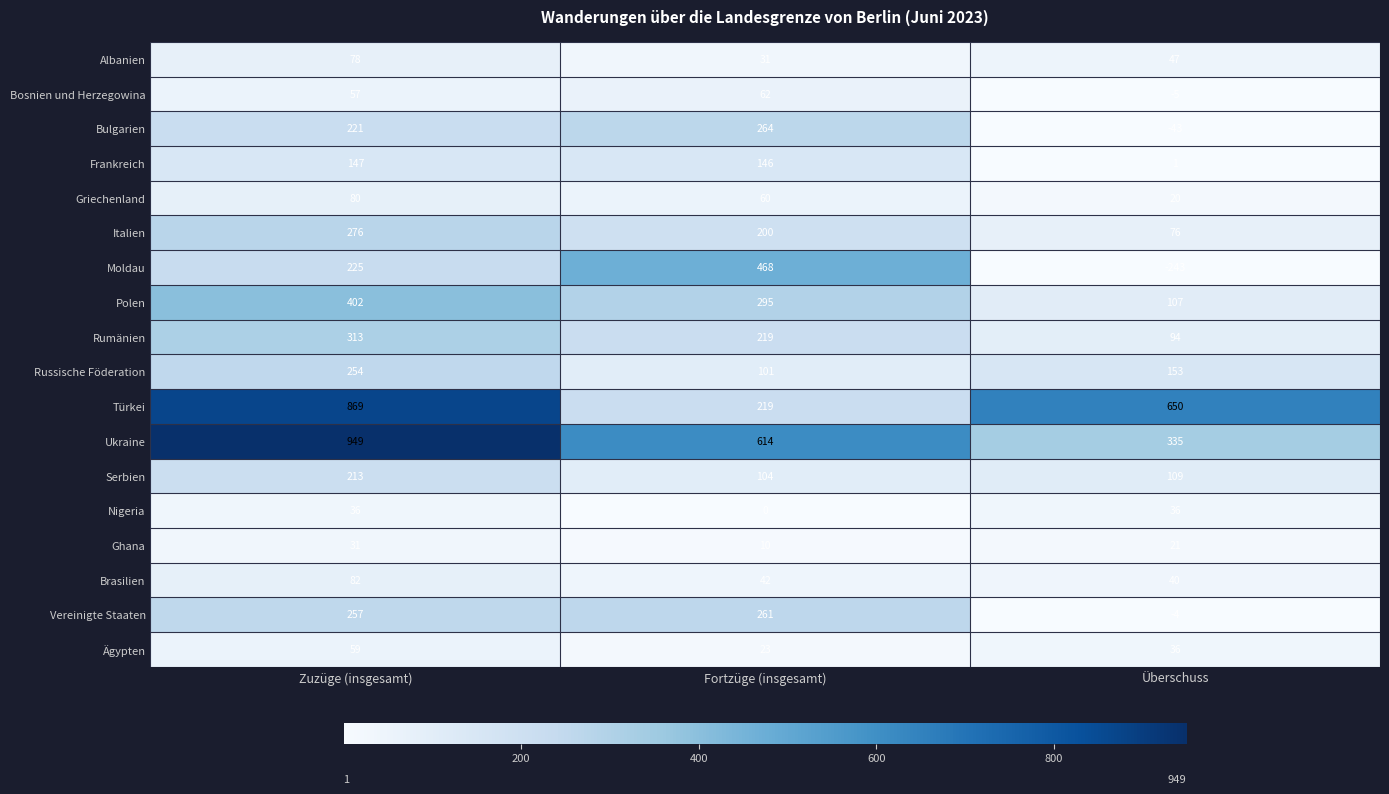

At which label is Frankreich closest to 74?

Fortzüge (insgesamt)